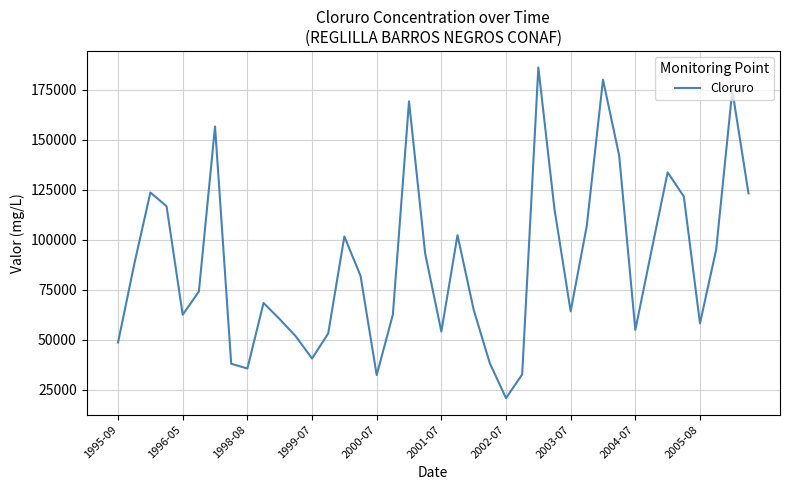

What is the smallest value displayed?

20780.0